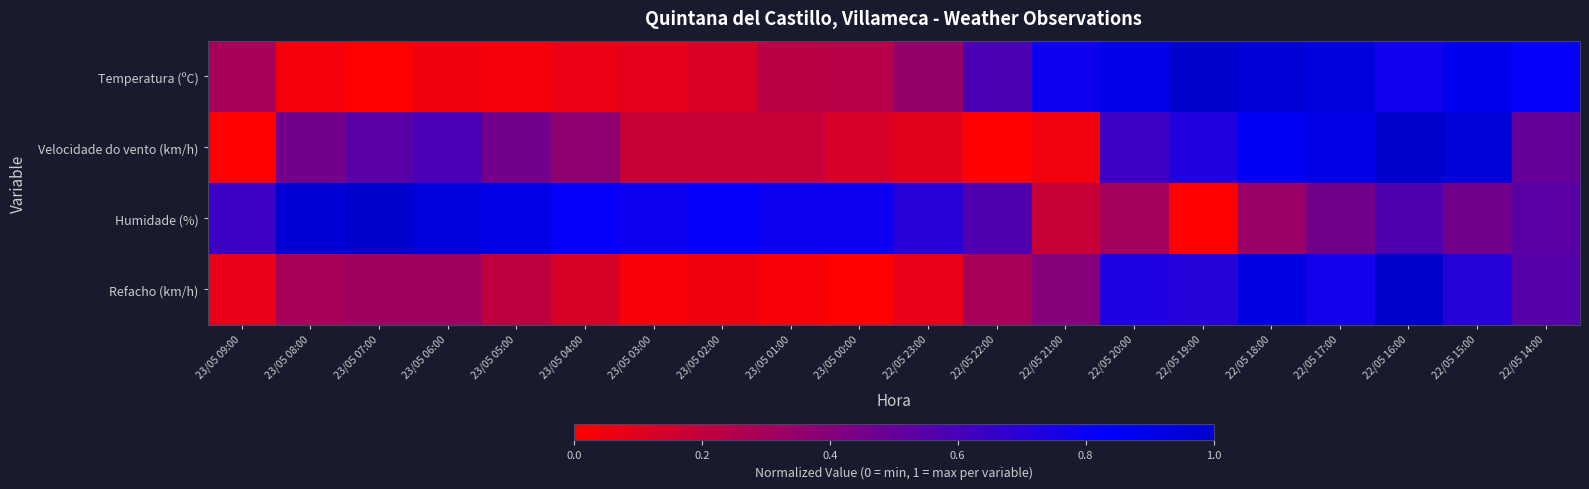

Which series has the widest spread of values?

Temperatura (ºC)